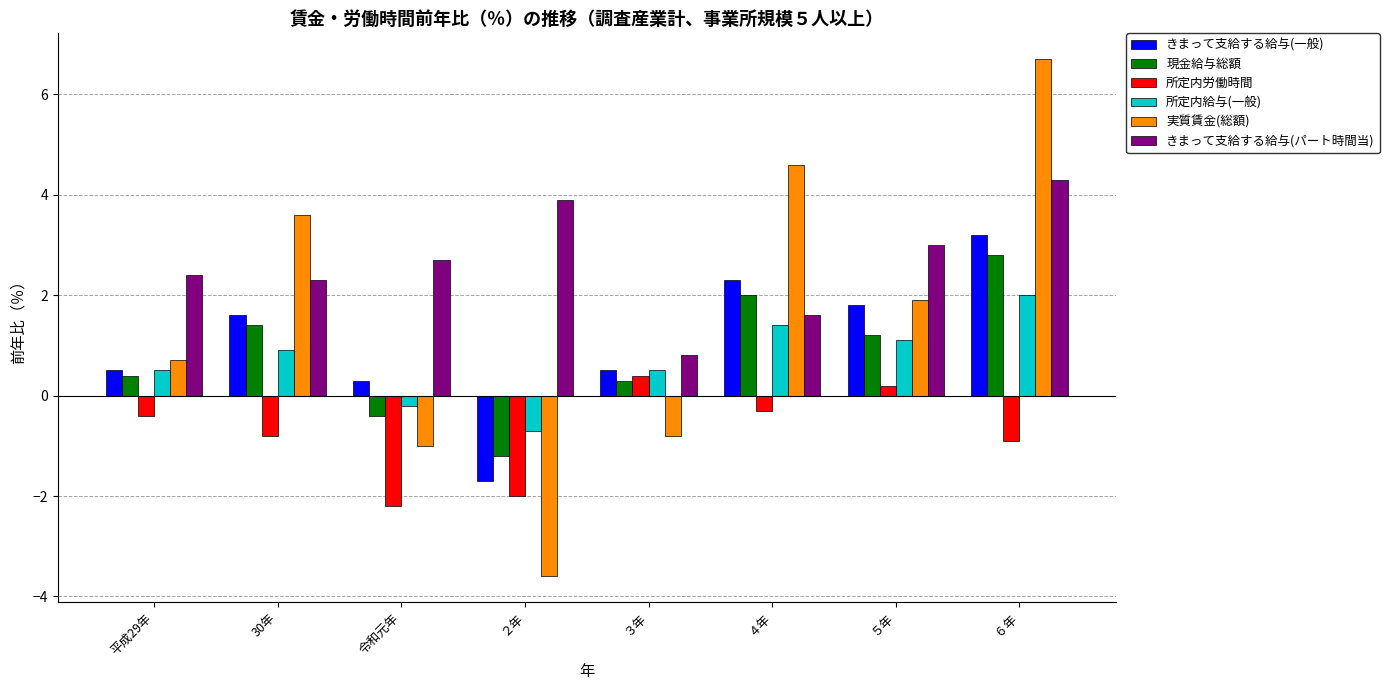

What is the difference between the highest and lowest values at ２年?

7.5